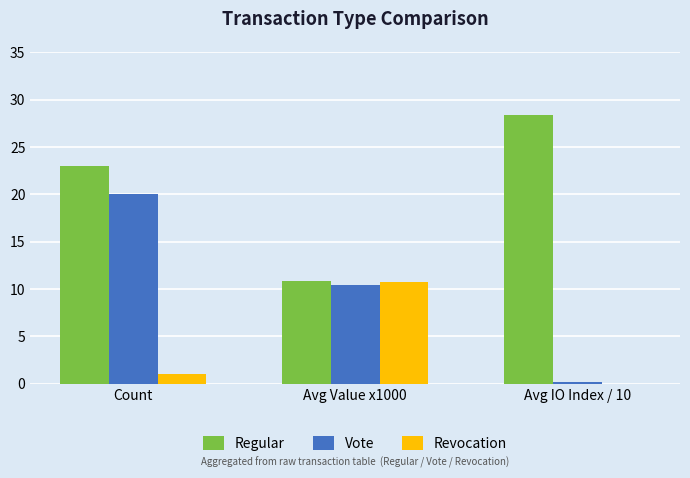

What is the highest value of the Regular series?

28.4